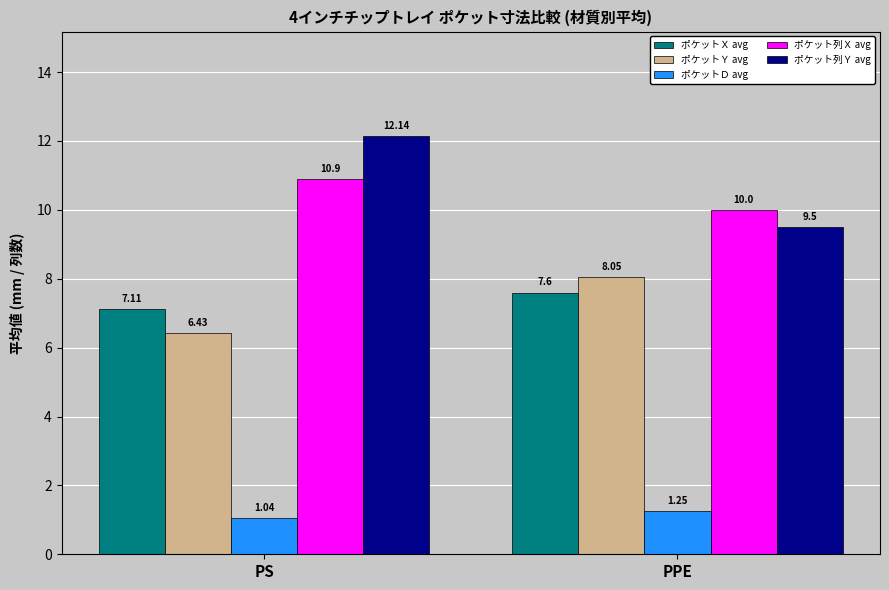

How many bars are there in each group?

5